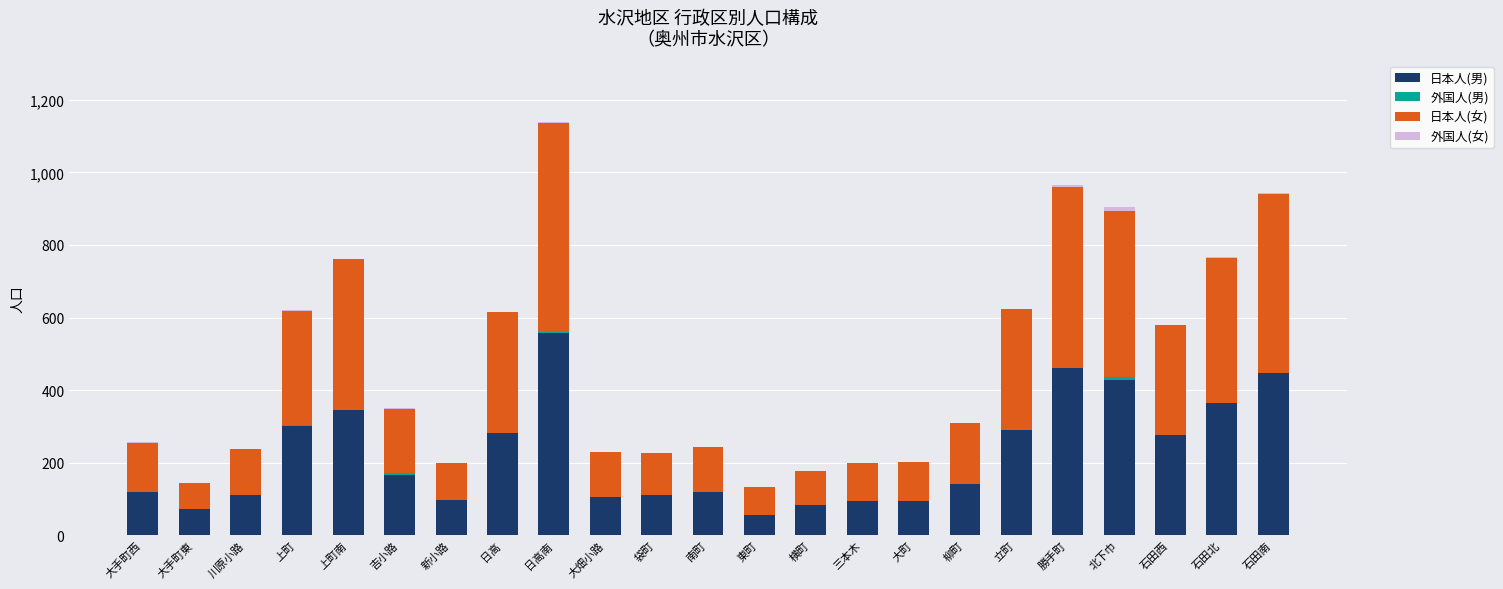

Is it true that 日本人(男) equals 461 at 勝手町?

True